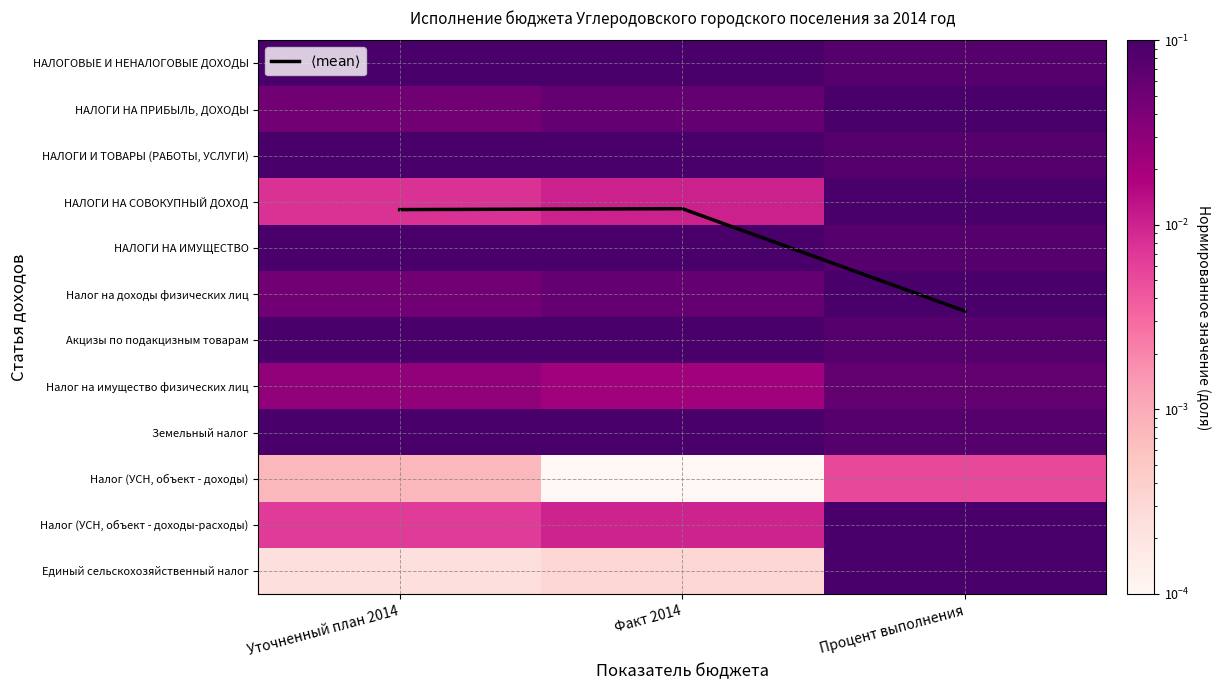

At how many categories does at least one series exceed 2?

3